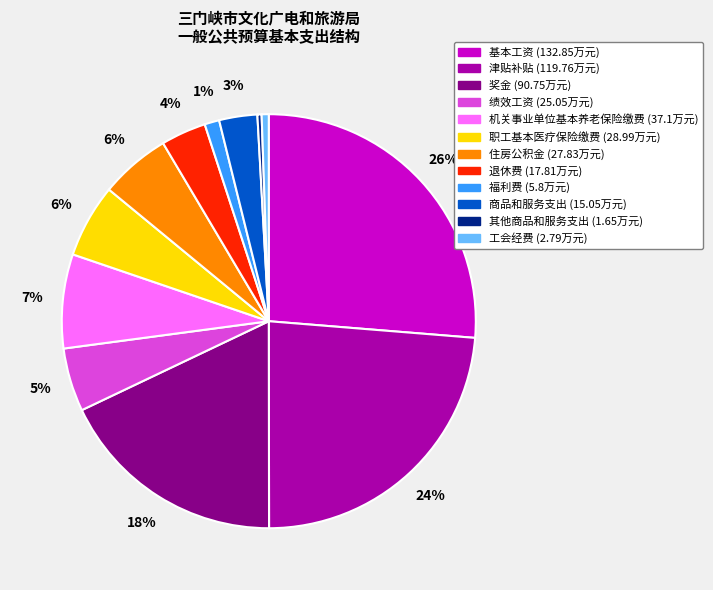

To the nearest percent, what is the combined percentage of 福利费 and 住房公积金?

7%